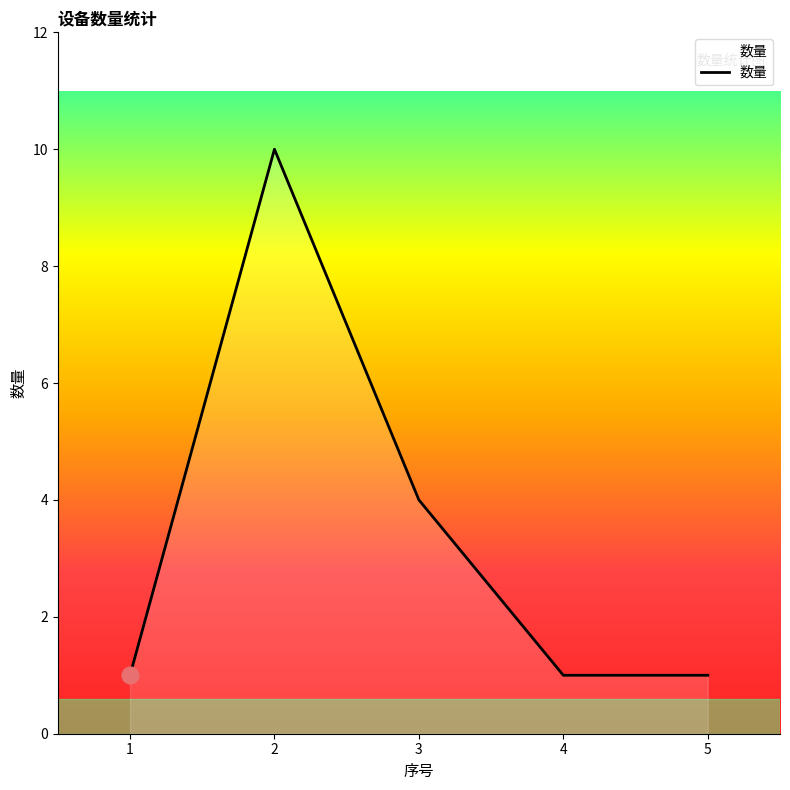

The value at 3 is 4. True or false?

True